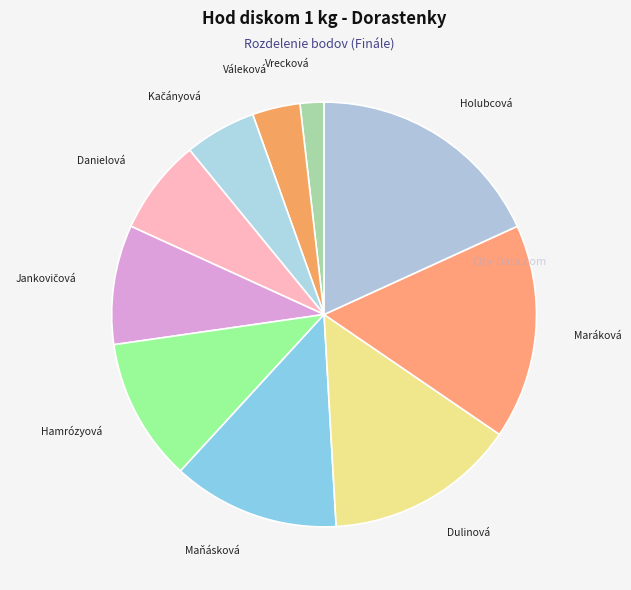

Which slice is the largest?

Holubcová Petra